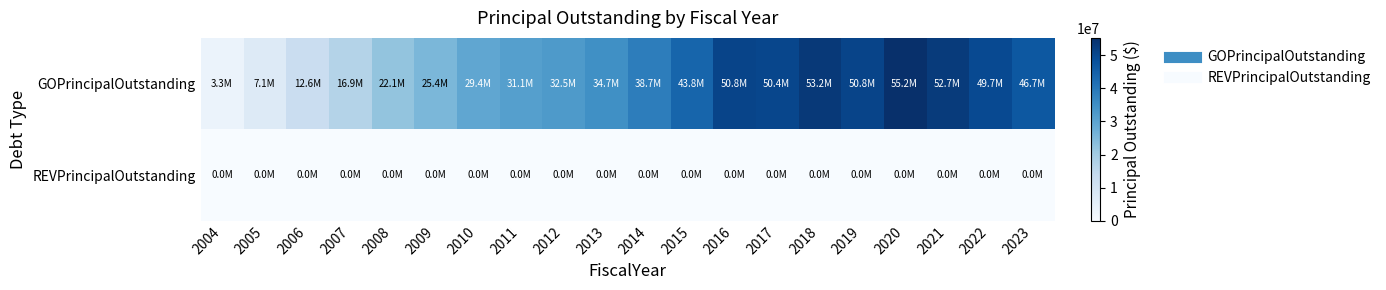

Between 2005 and 2015, which is larger?

2015